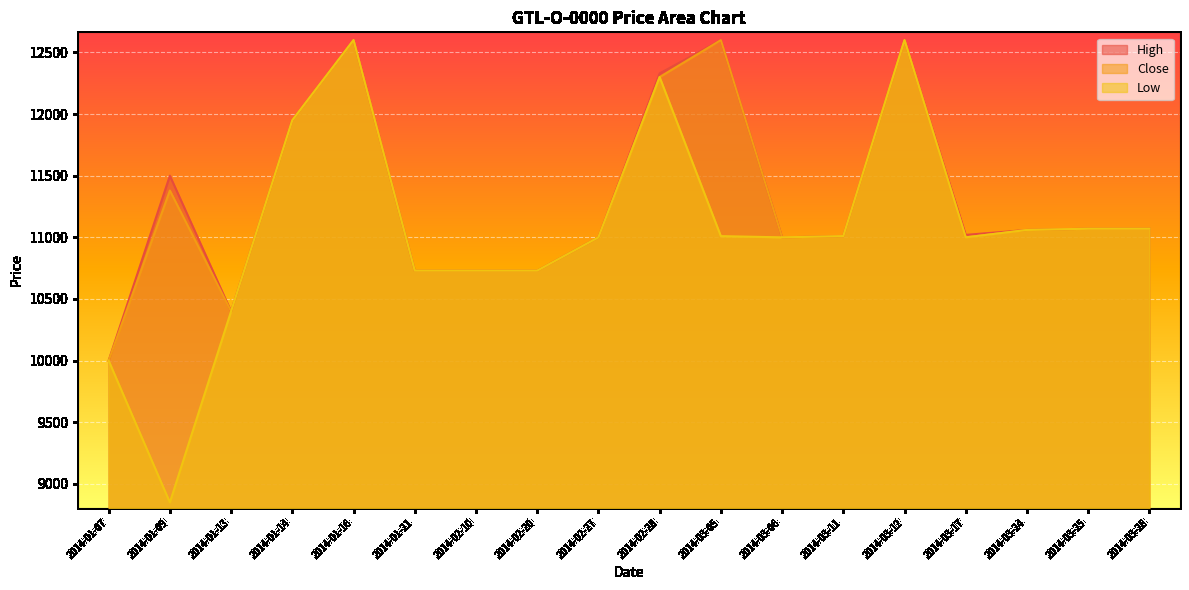

Count the Close values in the range 10730 to 11950.

12